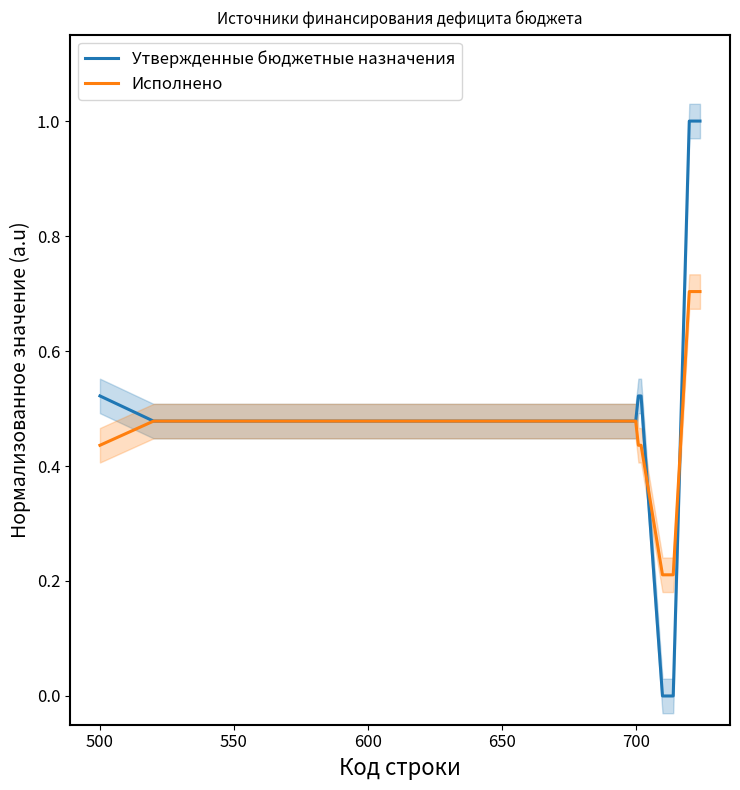

What is the highest value of the Исполнено series?

0.7